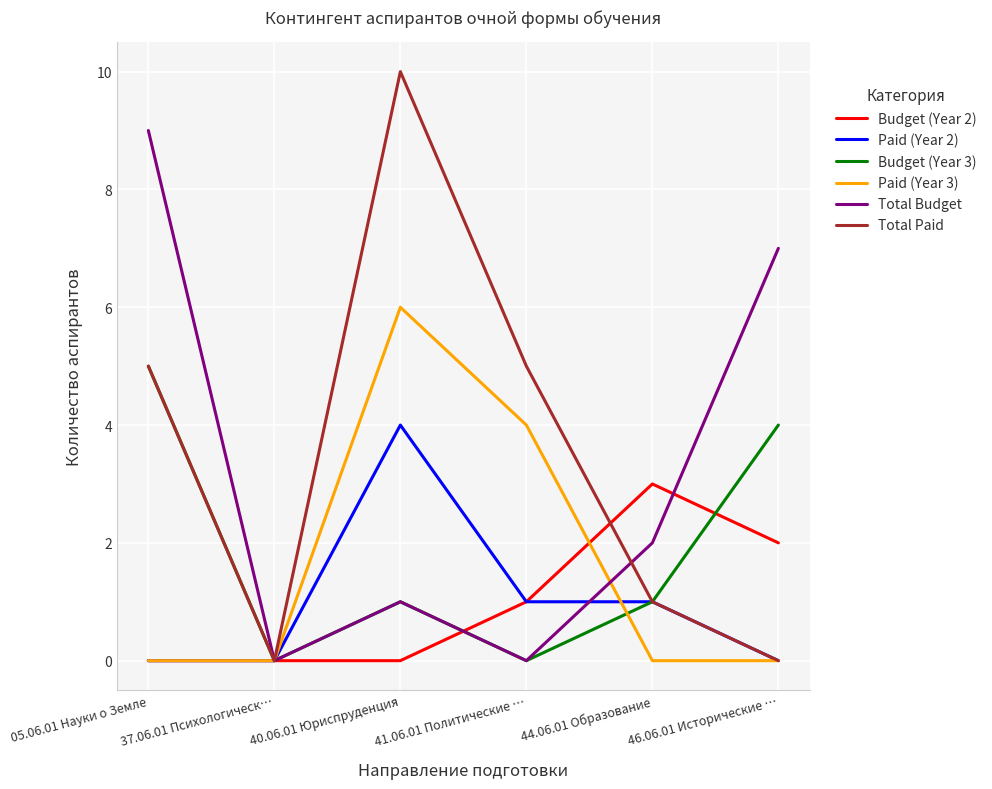

Reading left to right, list all the values displayed in this chart.

Budget (Year 2): 0	0	0	1	3	2
Paid (Year 2): 0	0	4	1	1	0
Budget (Year 3): 5	0	1	0	1	4
Paid (Year 3): 0	0	6	4	0	0
Total Budget: 9	0	1	0	2	7
Total Paid: 5	0	10	5	1	0